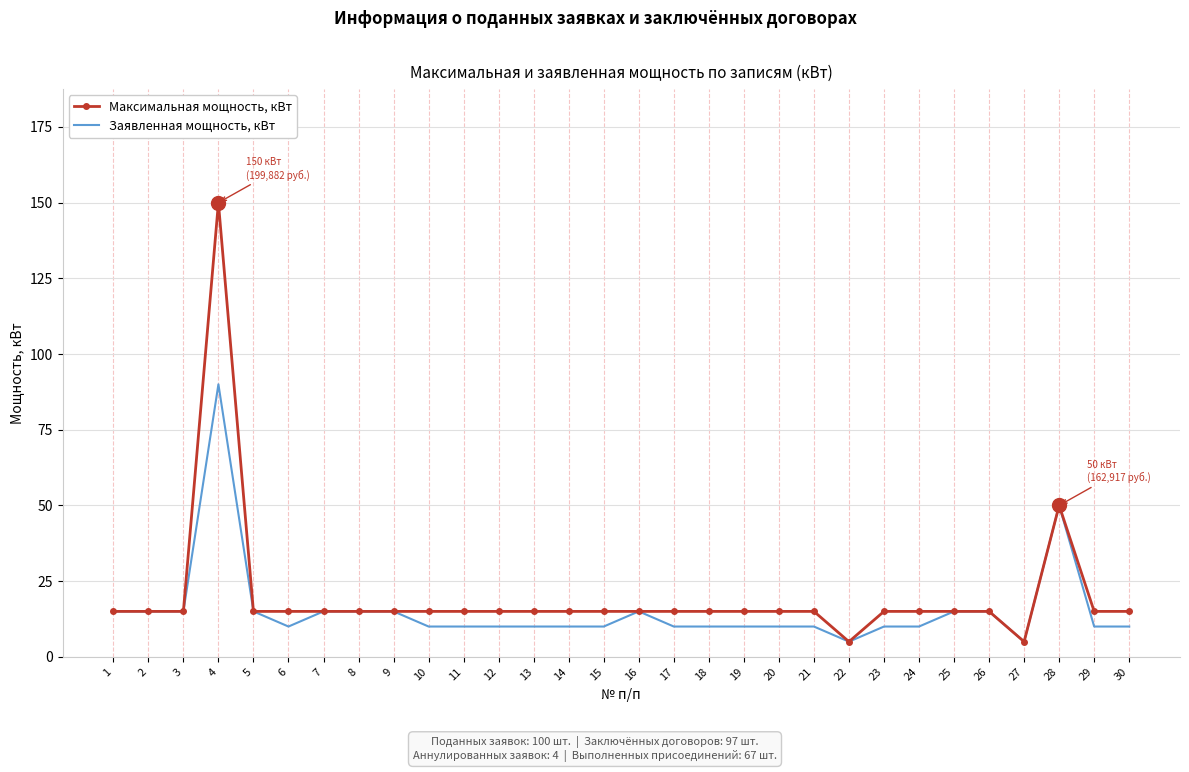

Which series has the widest spread of values?

Максимальная мощность, кВт